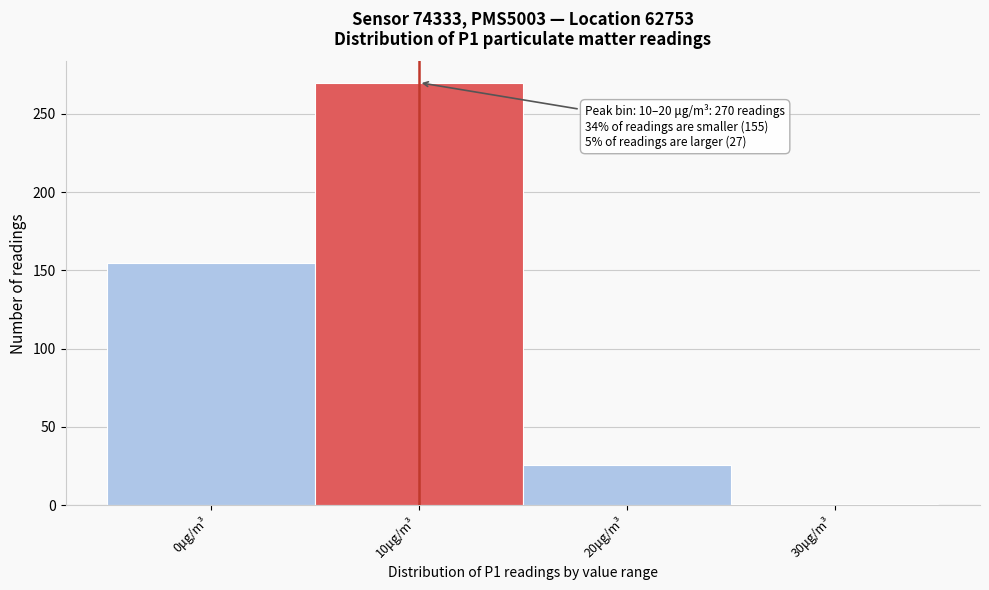

Reading left to right, transcribe all the data shown in this chart.

155	270	26	1